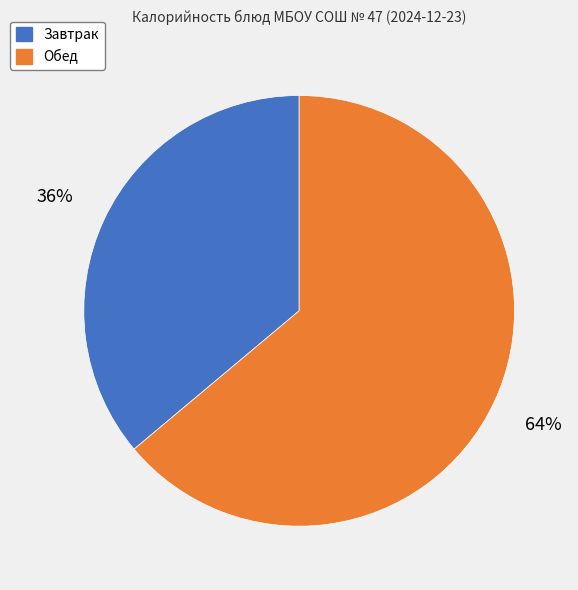

How many slices are in this pie chart?

2